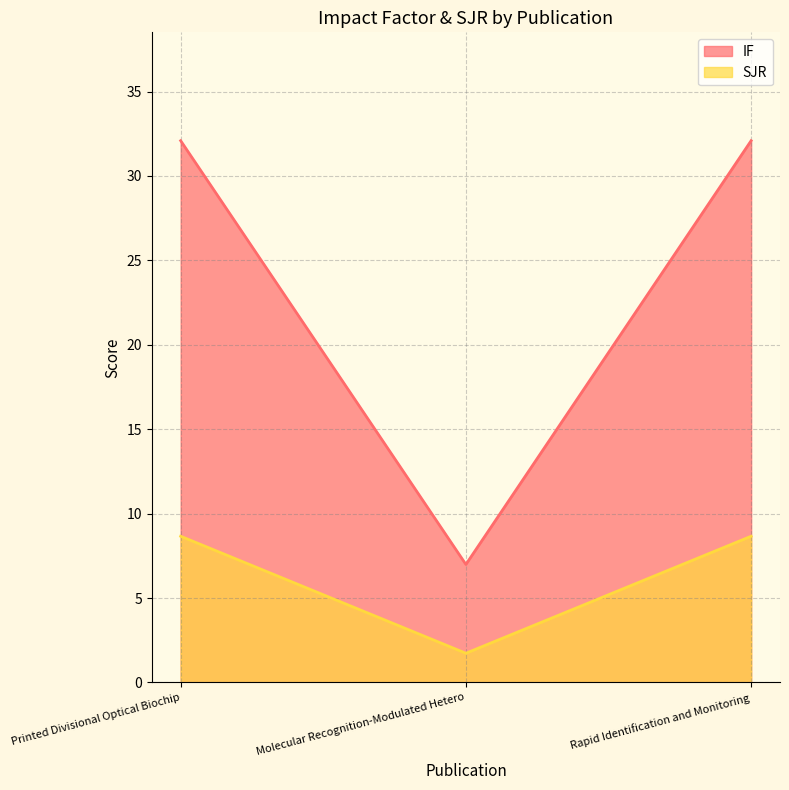

At which category is the sum across all series the highest?

Printed Divisional Optical Biochip